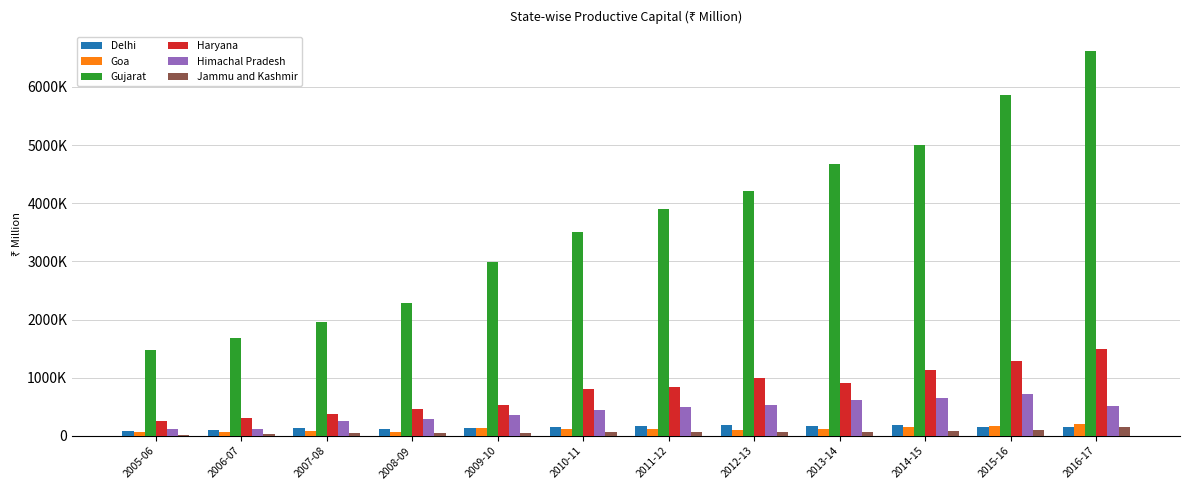

Which series changed the most between 2010-11 and 2016-17?

Gujarat